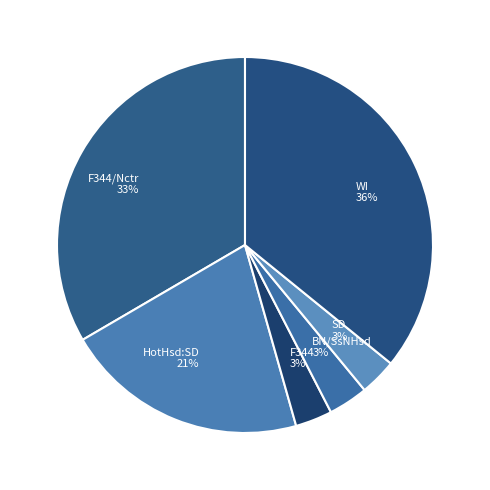

Which slice is the largest?

WI